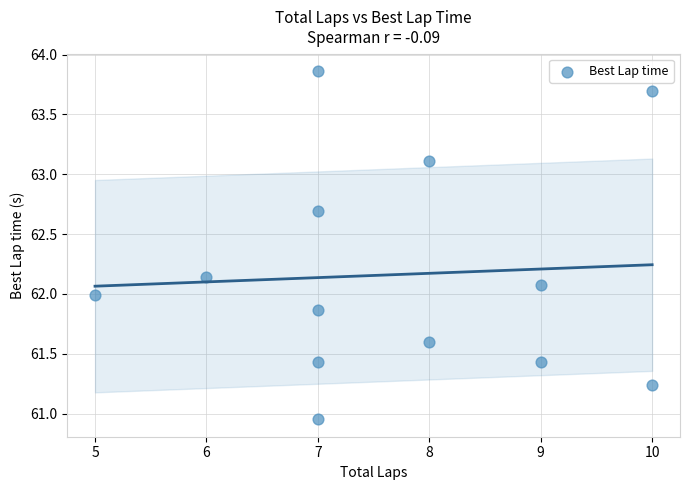

What is the range of Y values (max minus min)?

2.9